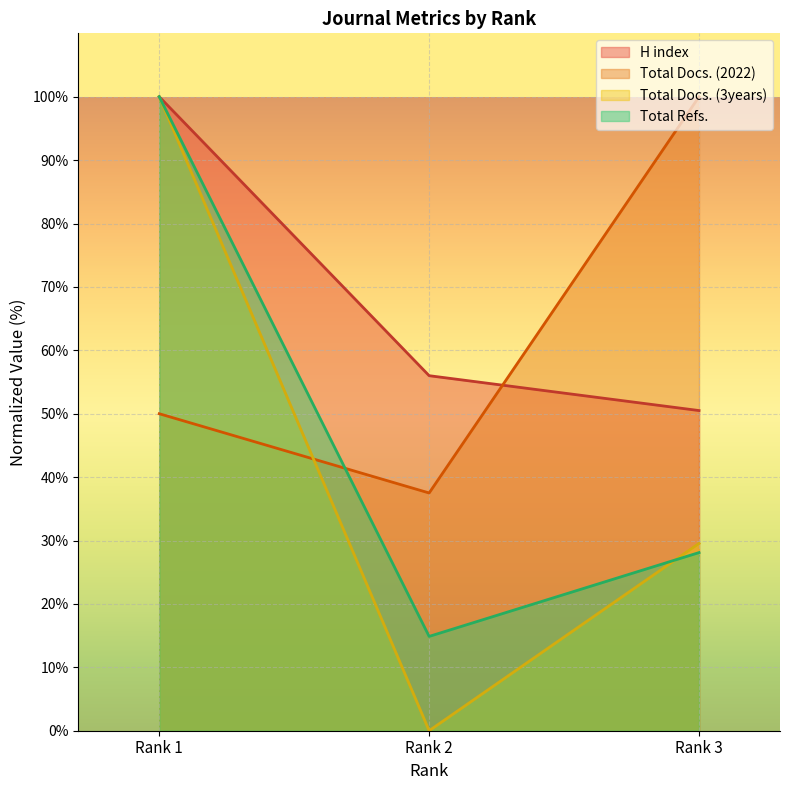

How many distinct data groups are displayed?

4